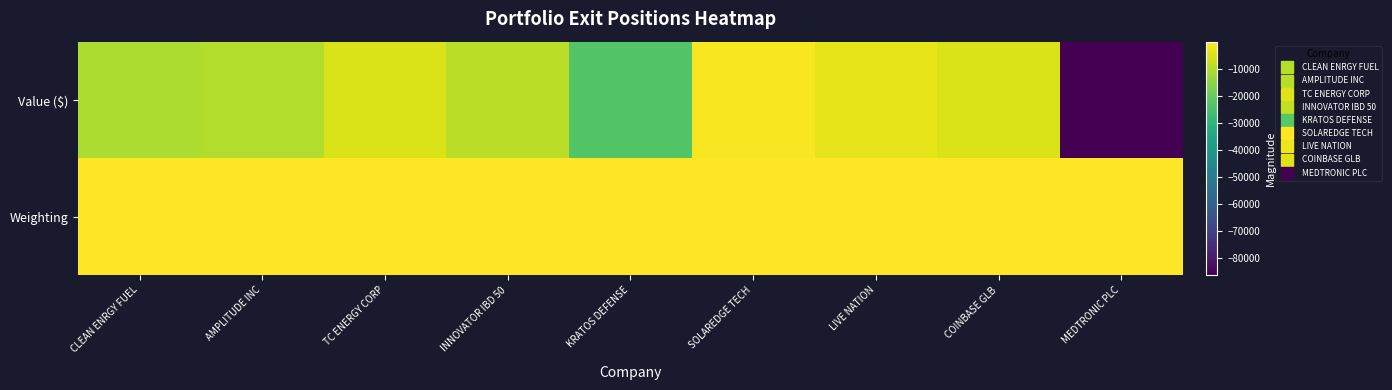

Which series has the largest range (max minus min)?

Value ($)